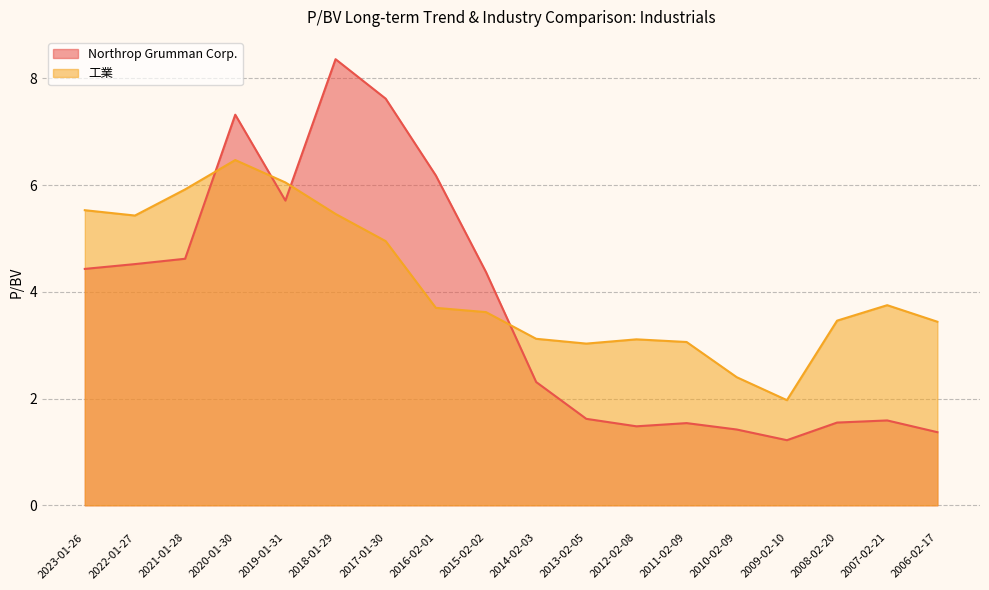

Is the value of 工業 at 2018-01-29 greater than the value of Northrop Grumman Corp. at 2023-01-26?

Yes